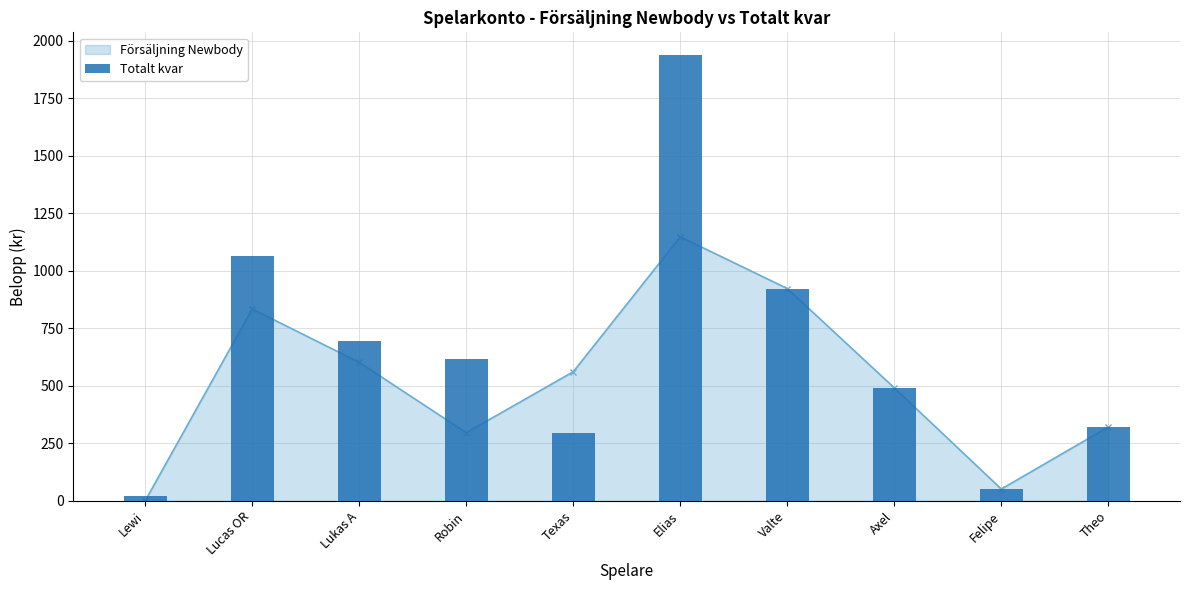

What is the sum of the values at Valte and Felipe?

974